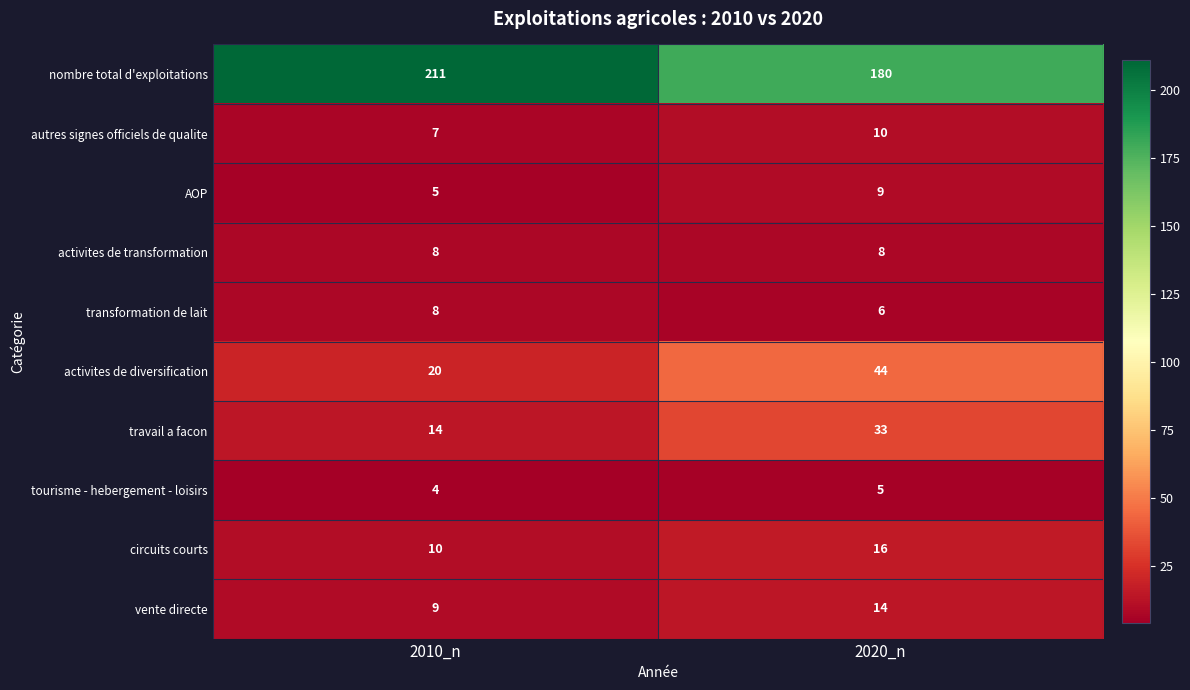

What value does the AOP series have at 2020_n?

9